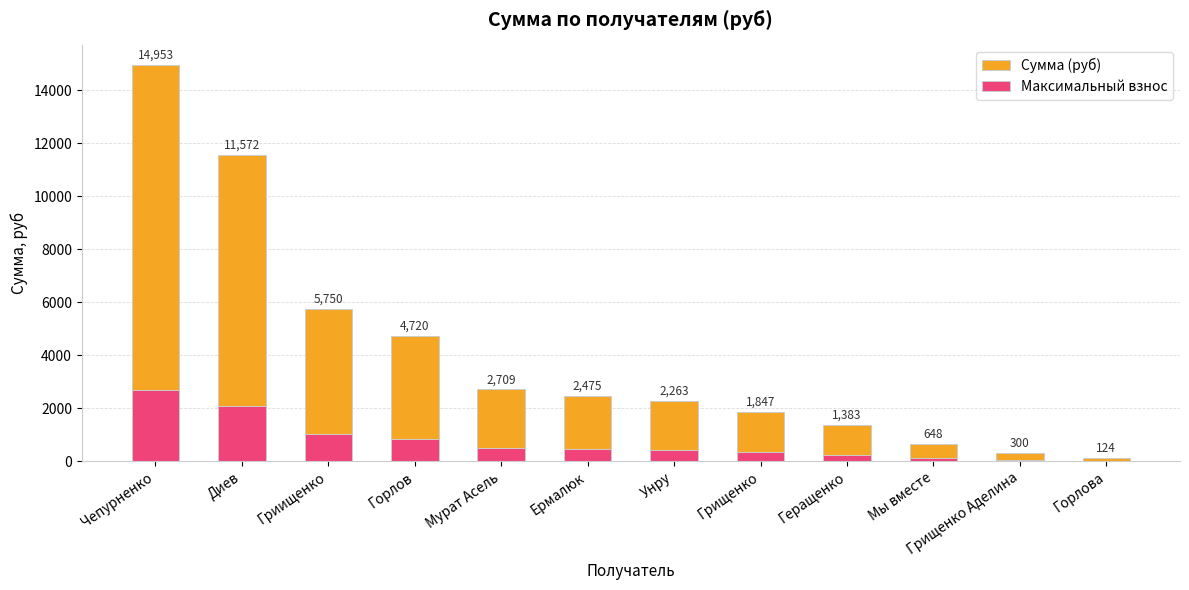

What is the sum of all Сумма (руб) values?

48743.1